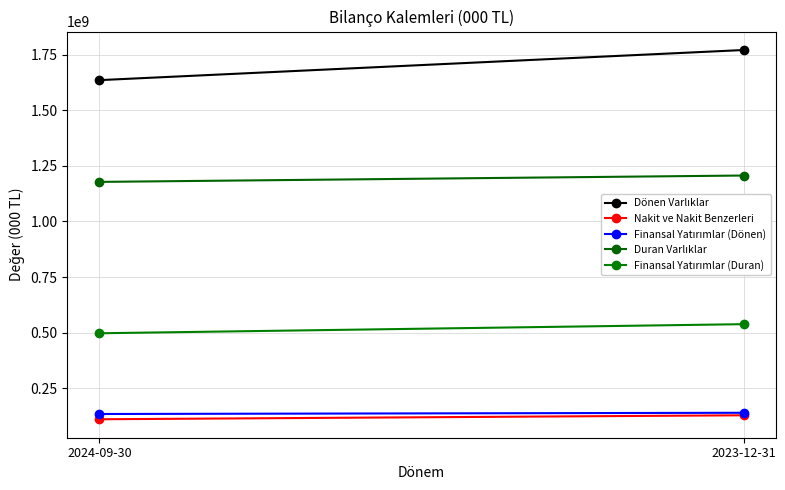

What is the sum of the Nakit ve Nakit Benzerleri values at 2023-12-31 and 2024-09-30?

237498067